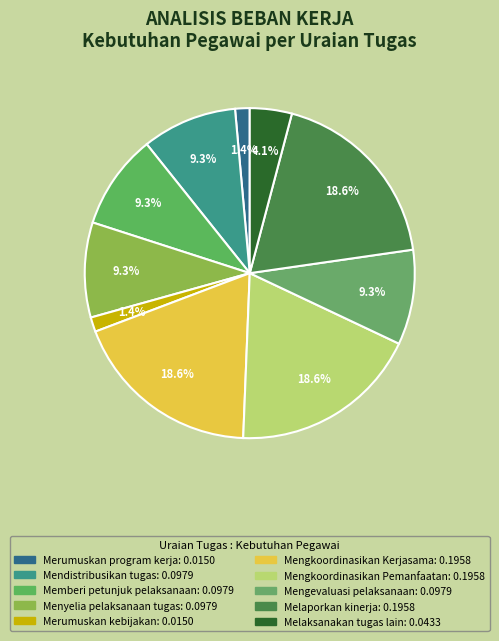

Which slice is the largest?

Mengkoordinasikan Kerjasama